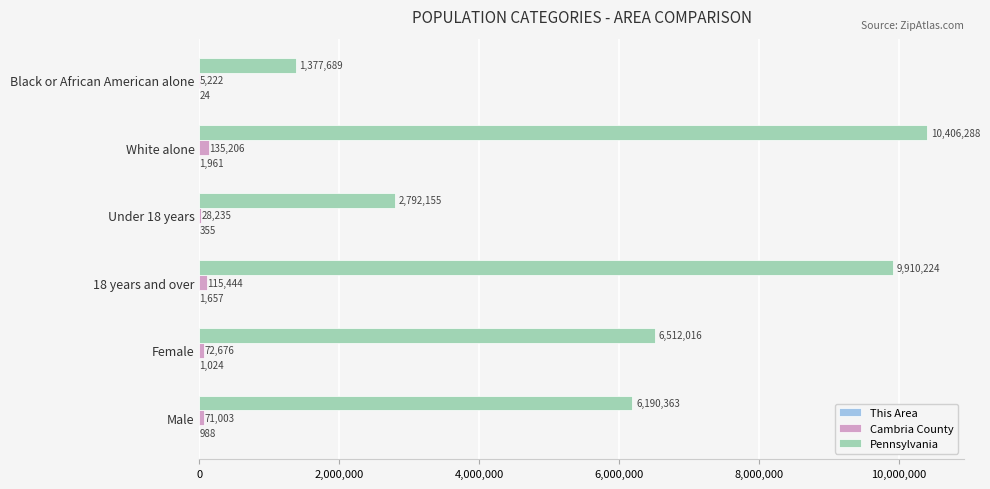

Where is Cambria County nearest to the value 70214?

Male